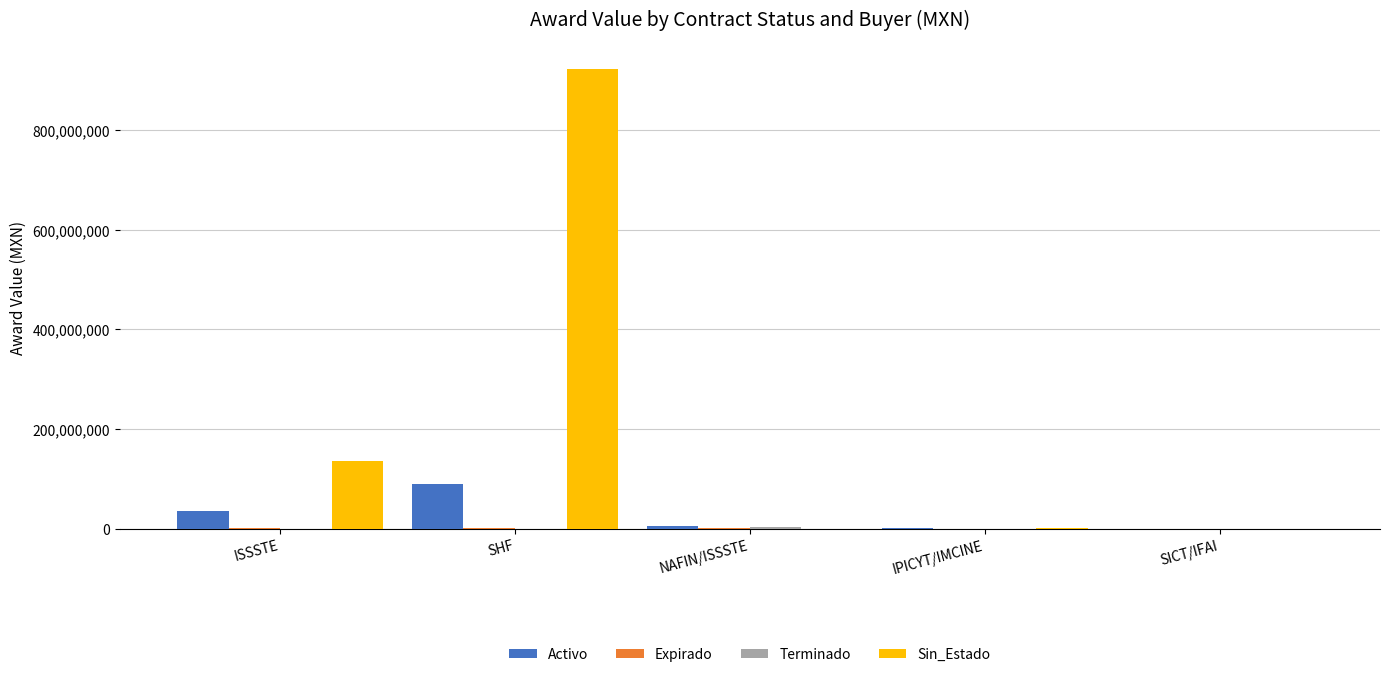

Which category has the highest value across all series?

SHF